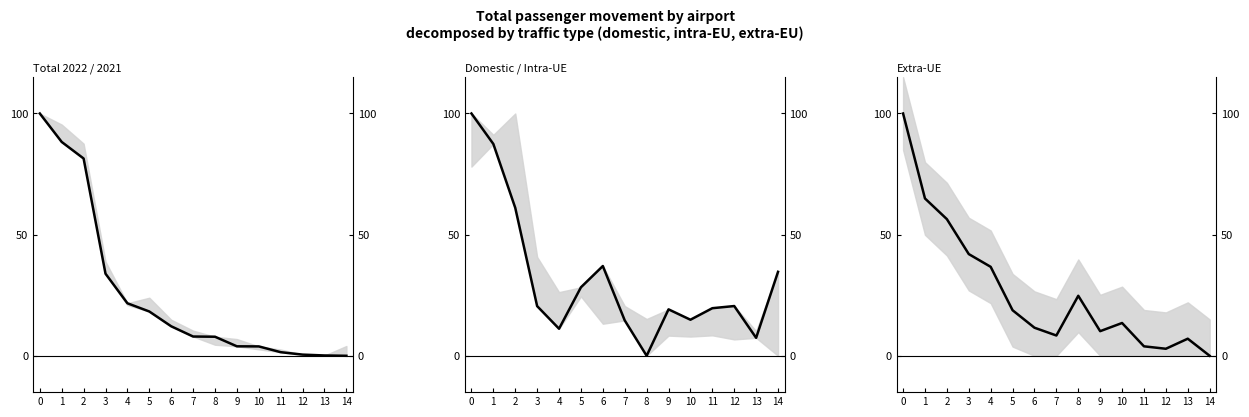

At how many categories does at least one series exceed 22?

9